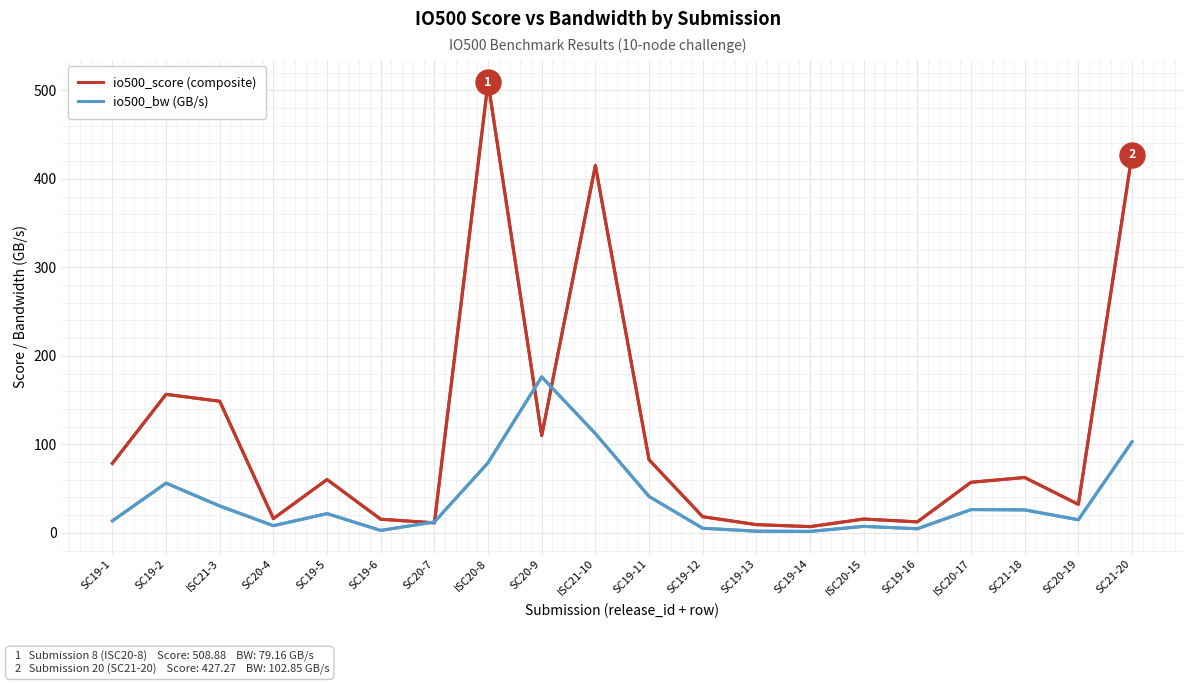

How many lines are shown in the chart?

2